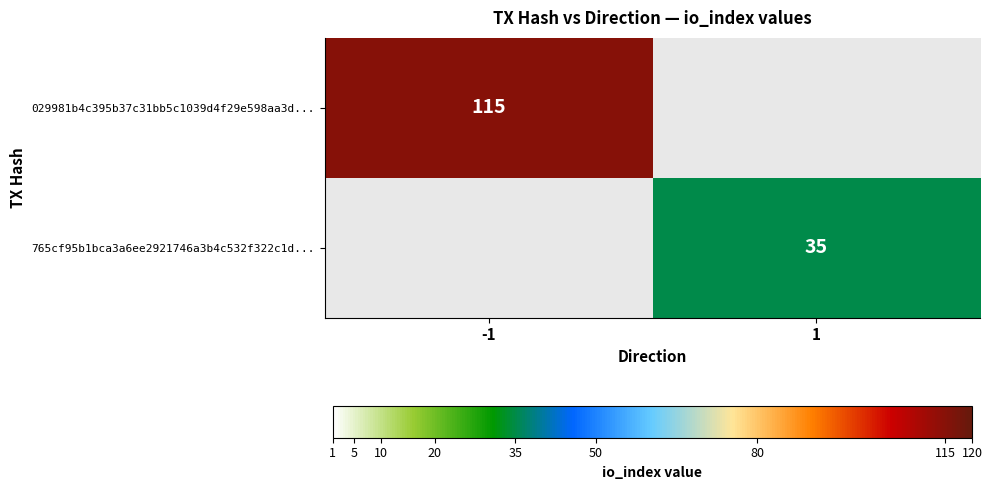

Is it true that 029981b4c395b37c31bb5c1039d4f29e598aa3d... equals 115 at -1?

True